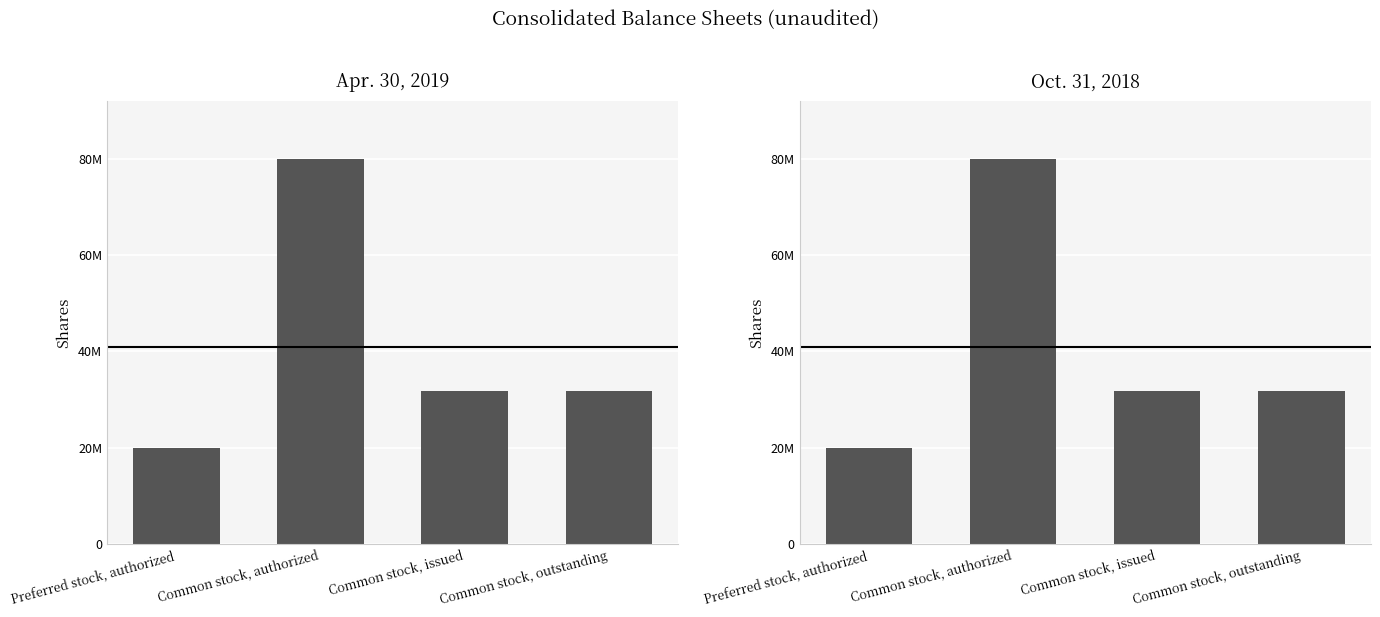

At which label does Apr. 30, 2019 reach its minimum?

Preferred stock, authorized